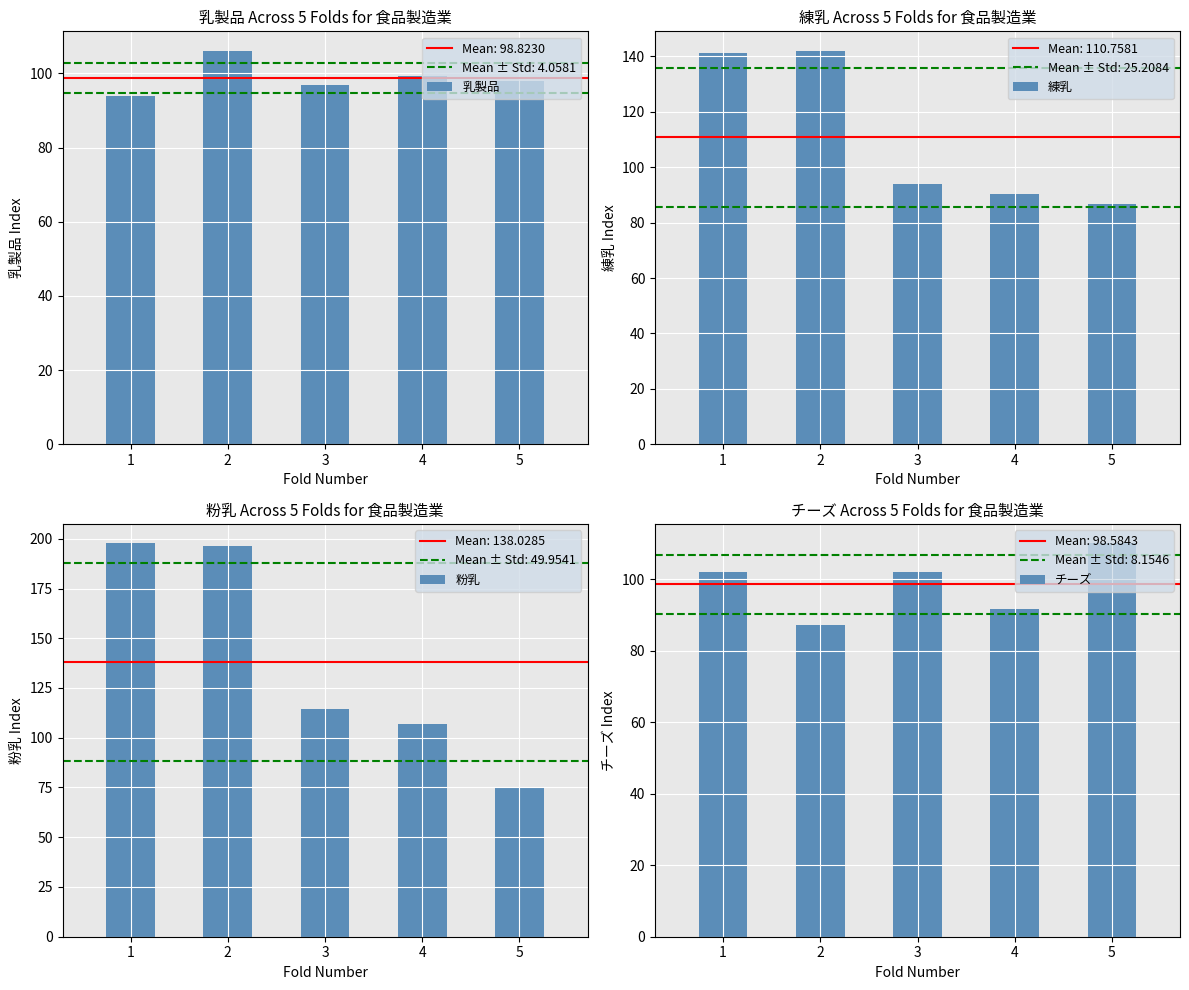

Reading left to right, list all the values displayed in this chart.

乳製品: 1=93.8	2=106.1	3=96.9	4=99.4	5=97.9
練乳: 1=141.0	2=141.9	3=94.1	4=90.2	5=86.6
粉乳: 1=197.6	2=196.3	3=114.5	4=107.1	5=74.6
チーズ: 1=102.0	2=87.1	3=102.0	4=91.8	5=110.0